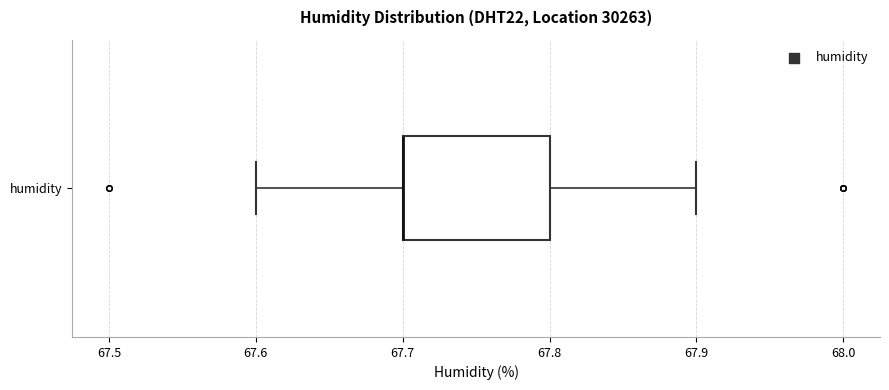

Where does the right whisker of the box for humidity end on the x-axis? The values are not printed on the chart, so give them approximately, as read against the axis.

67.9